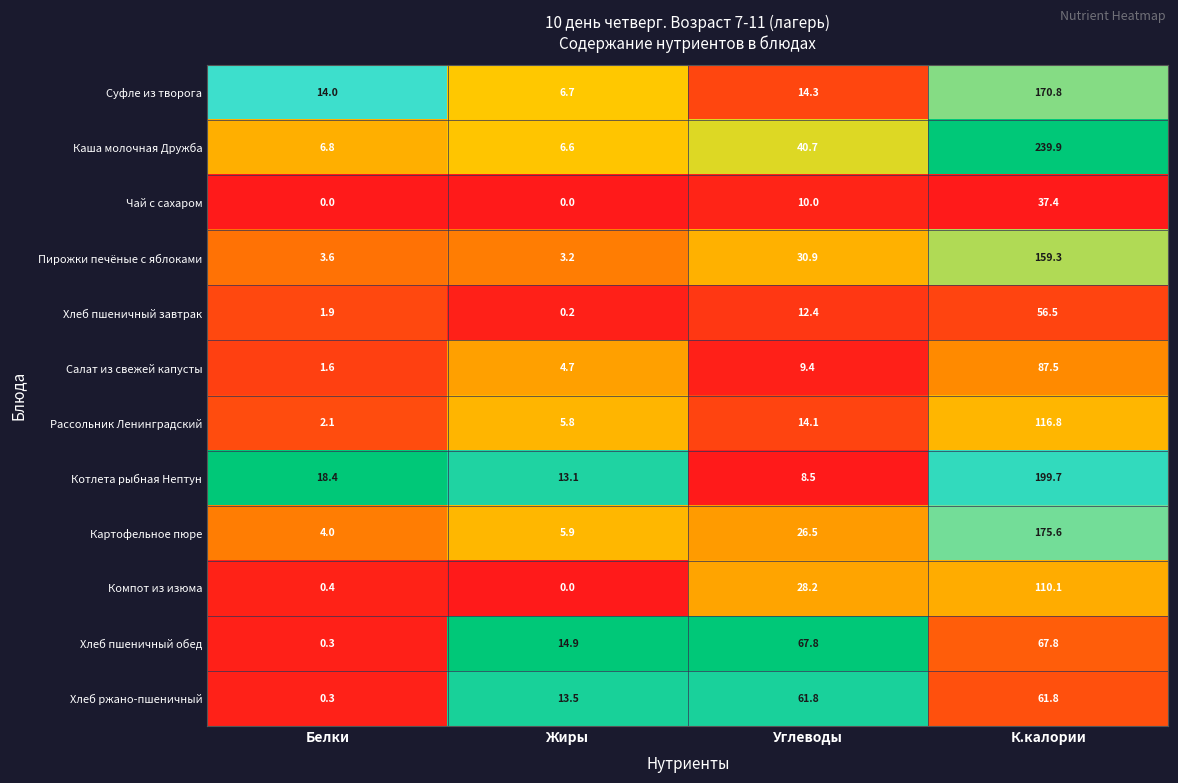

Which series has the largest total across all categories?

Каша молочная Дружба